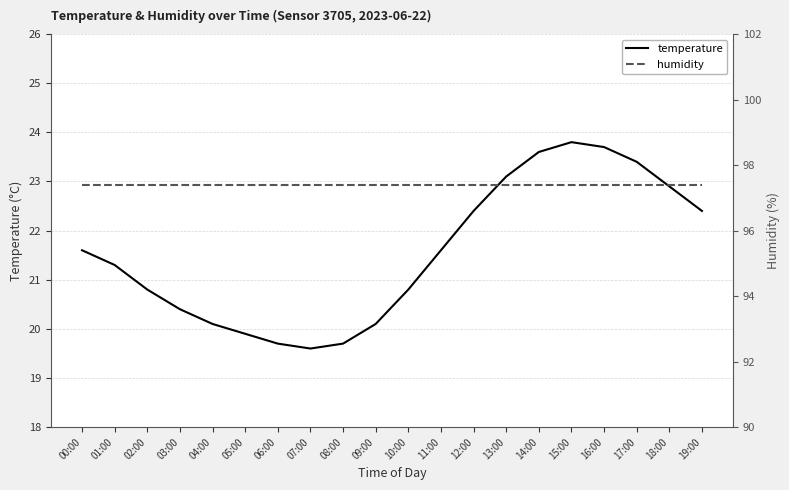

Read the temperature value at 09:00.

20.1